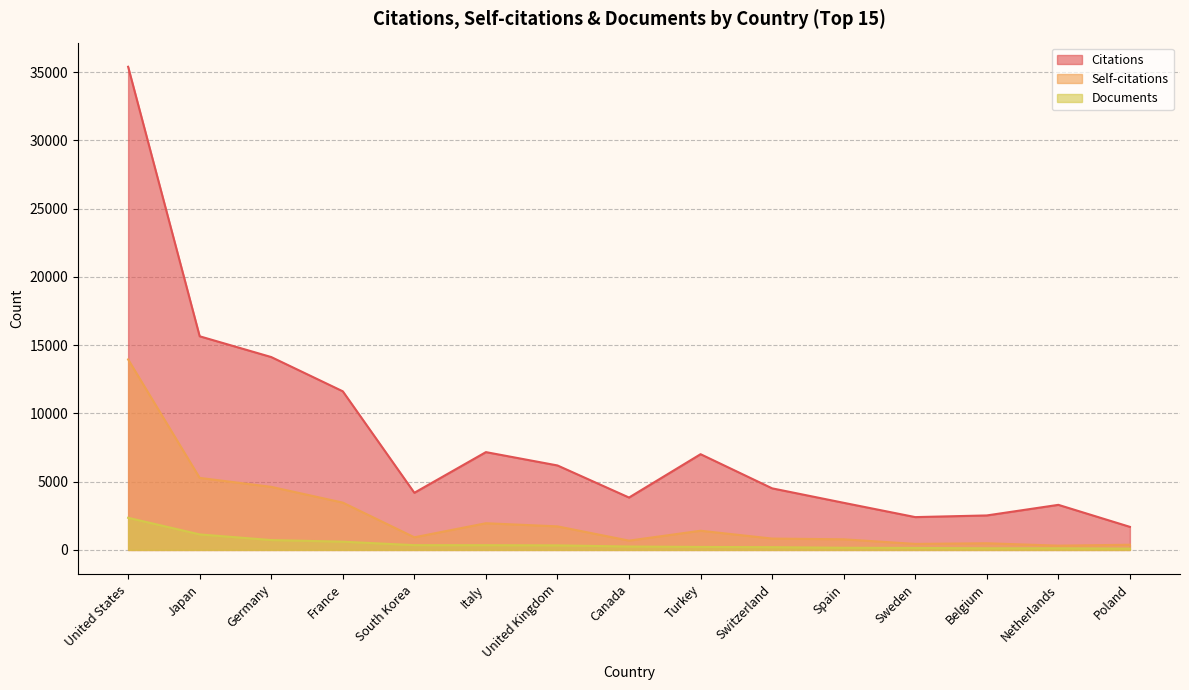

What is the label of the 12th point from the right?

France